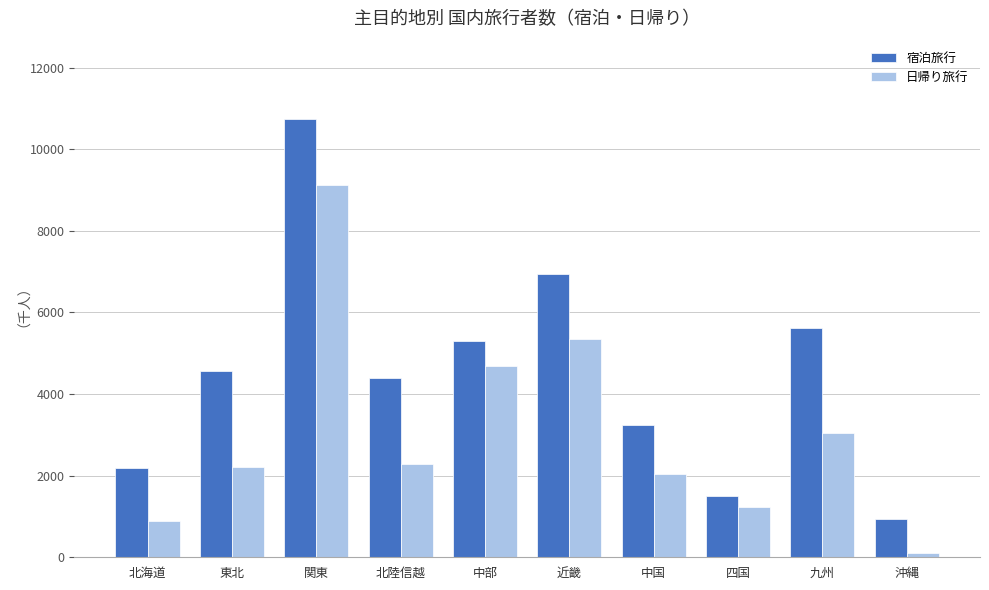

At which label does 宿泊旅行 reach its minimum?

沖縄